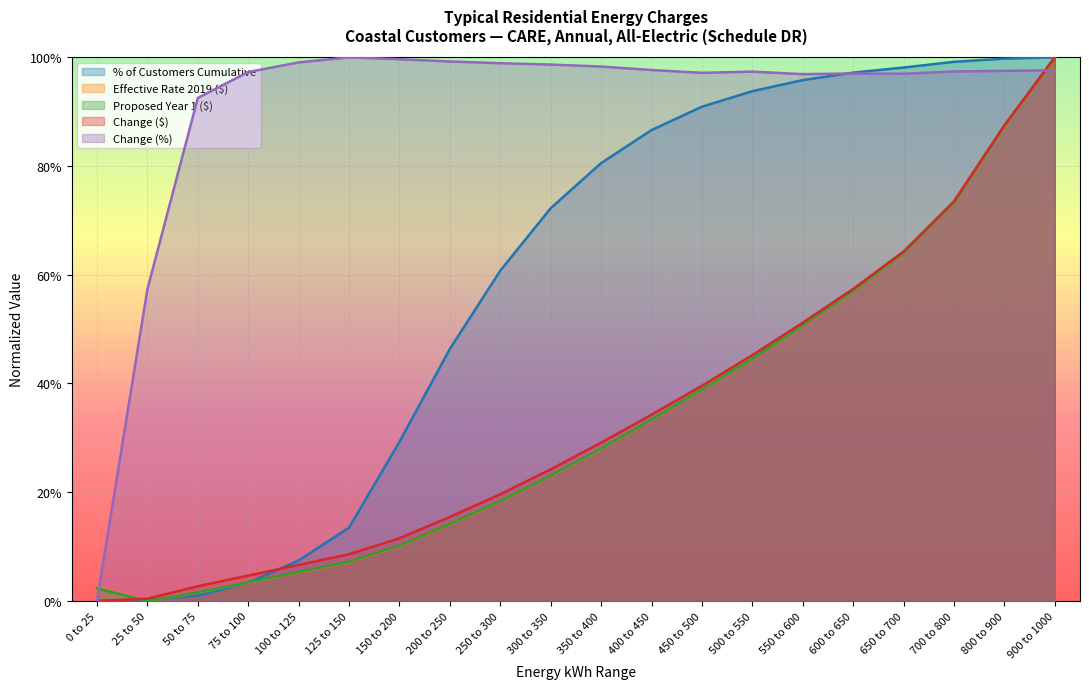

What is the label of the 12th point from the left?

400 to 450